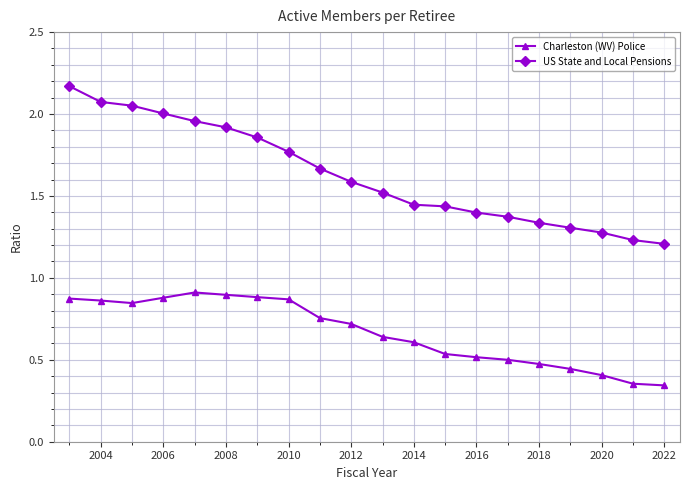

True or false: Charleston (WV) Police and US State and Local Pensions intersect in this chart.

False